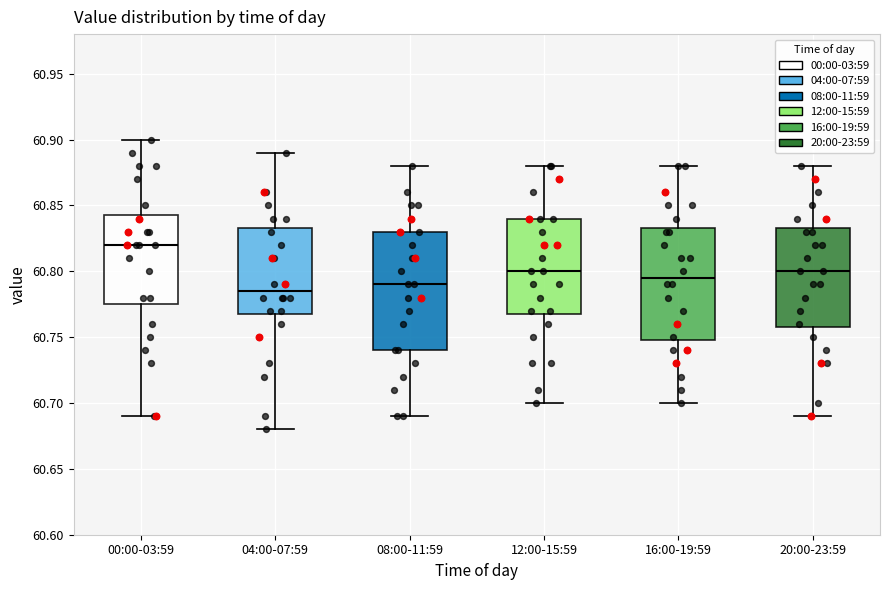

Where does the lower whisker of the box for 20:00-23:59 end on the y-axis? The values are not printed on the chart, so give them approximately, as read against the axis.

60.690